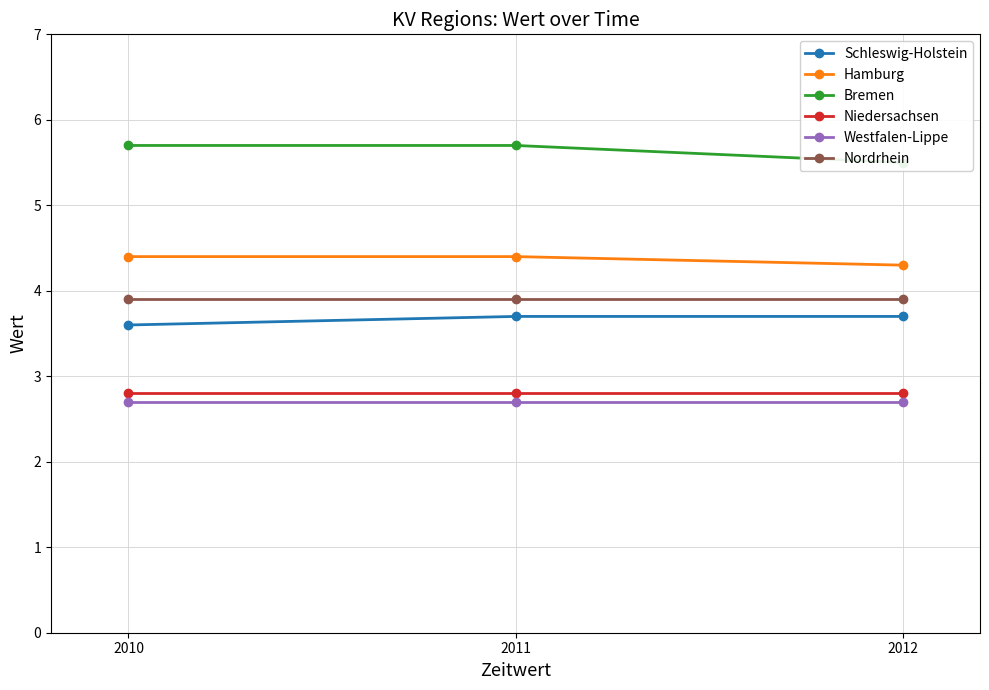

Which series has the widest spread of values?

Bremen